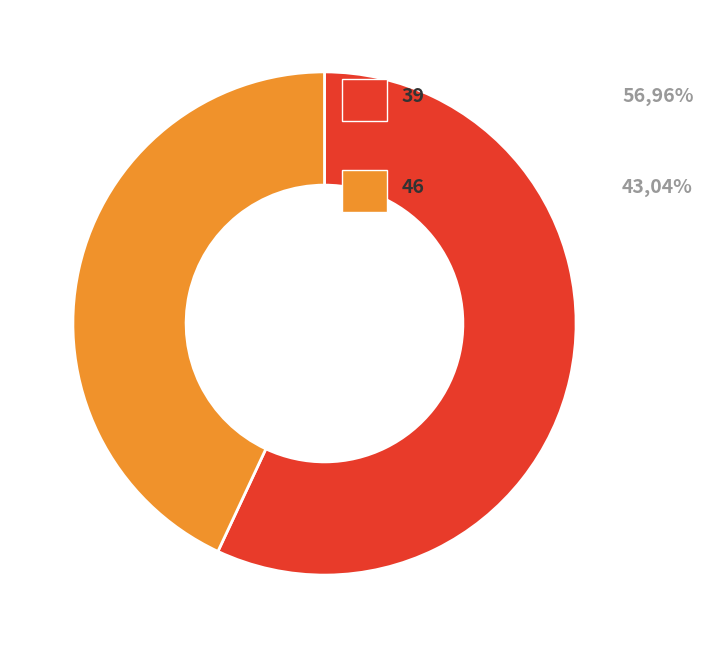

Does any single category account for the majority?

Yes